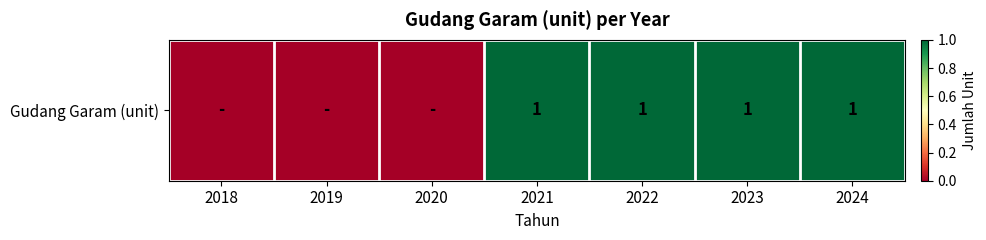

True or false: the data shows 1 at 2021.

True